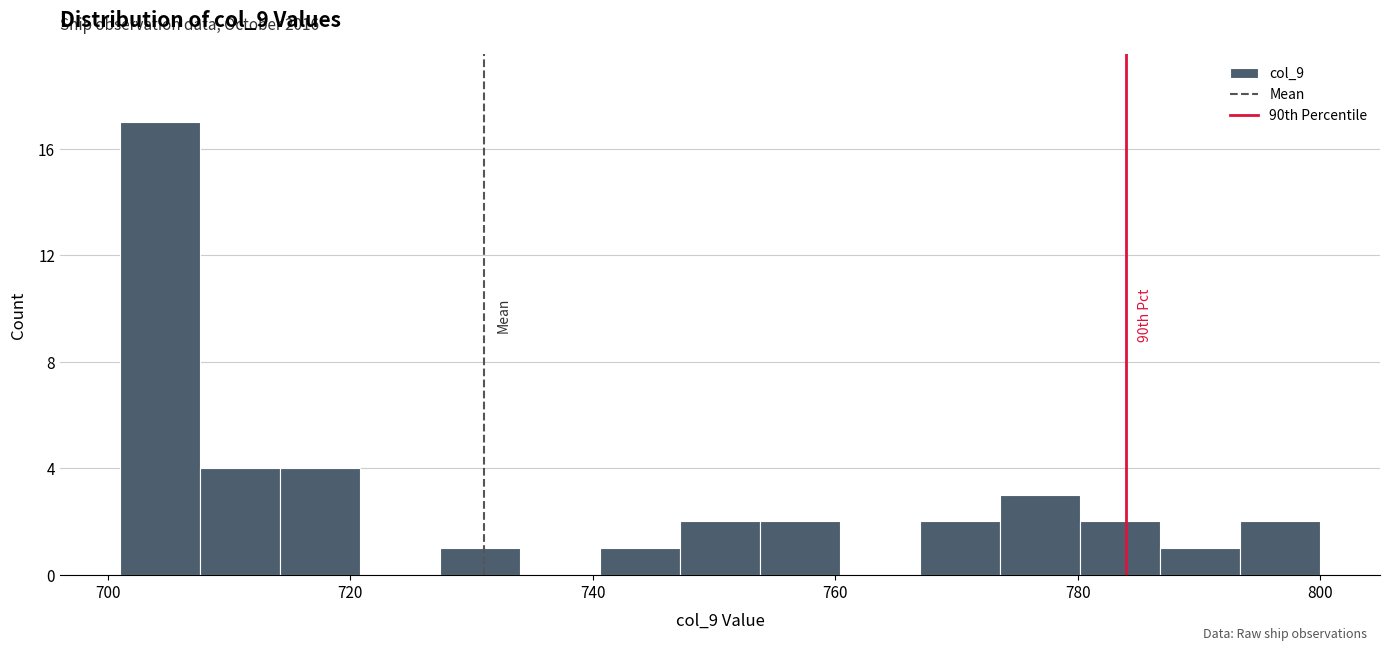

Around what value on the x-axis is the tallest bar? Give the approximate position of its centre, as read against the axis.

704